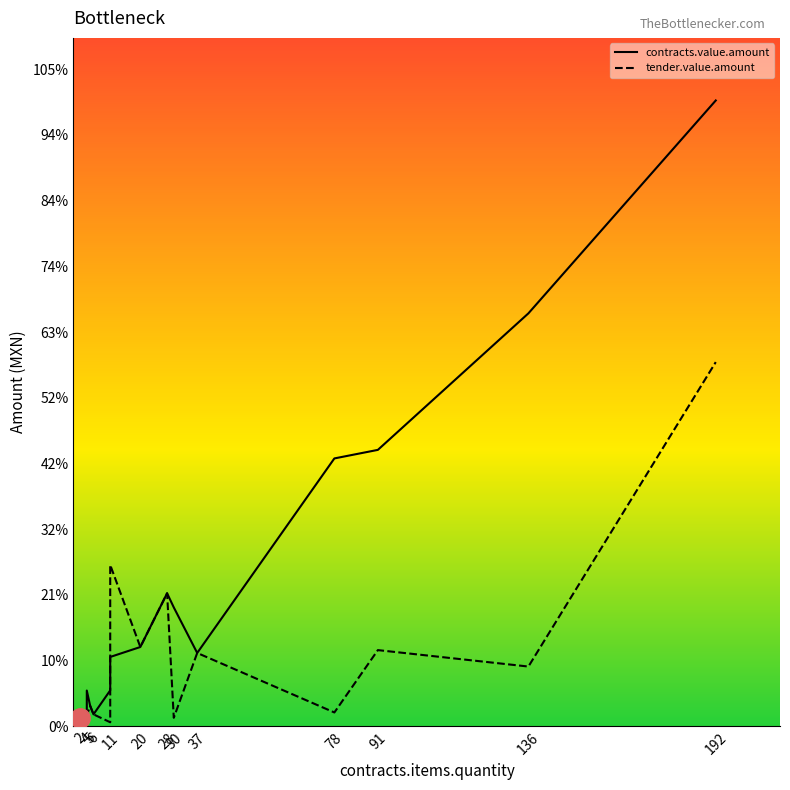

What are all the series names shown in the legend?

contracts.value.amount, tender.value.amount